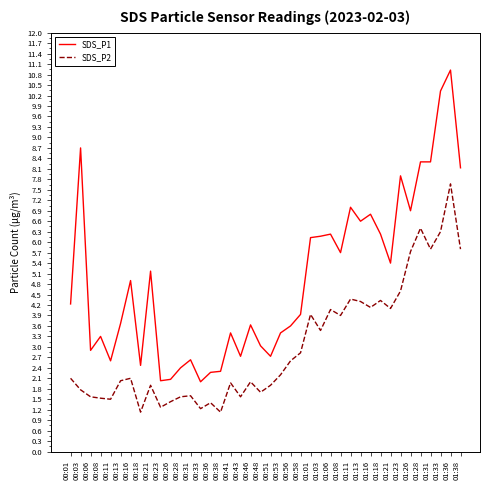

What are all the series names shown in the legend?

SDS_P1, SDS_P2